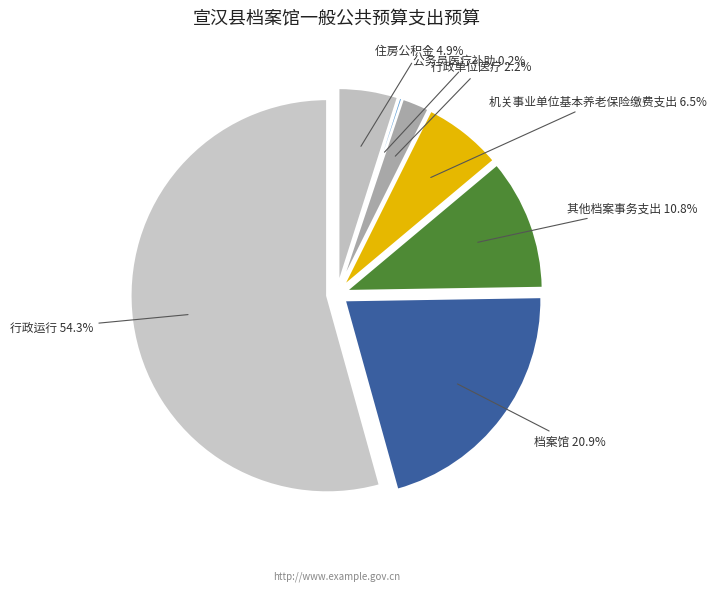

To the nearest percent, what is the average slice percentage?

14%